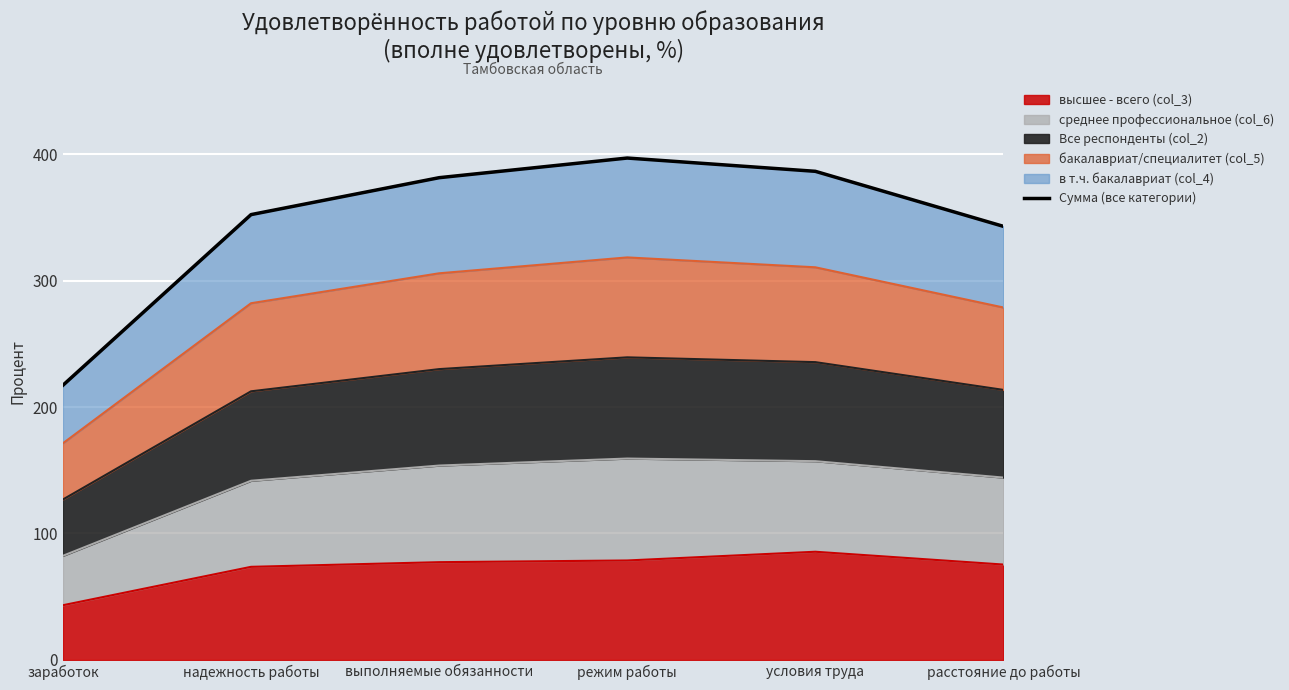

Reading right to left, what are all the values shown in this chart?

342.8	386.4	396.9	381.3	352.1	217.2